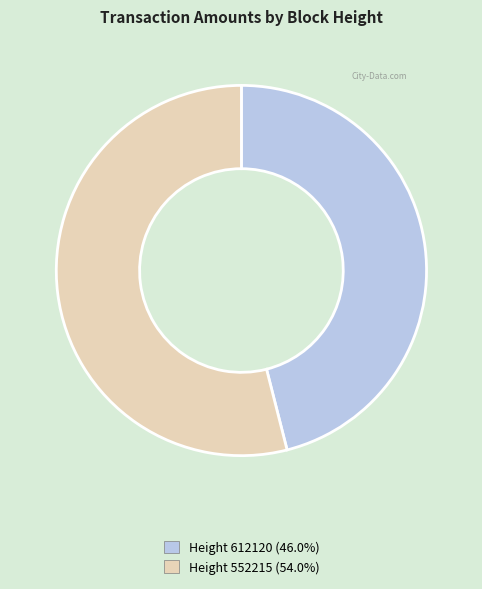

Is there a majority slice in this chart?

Yes